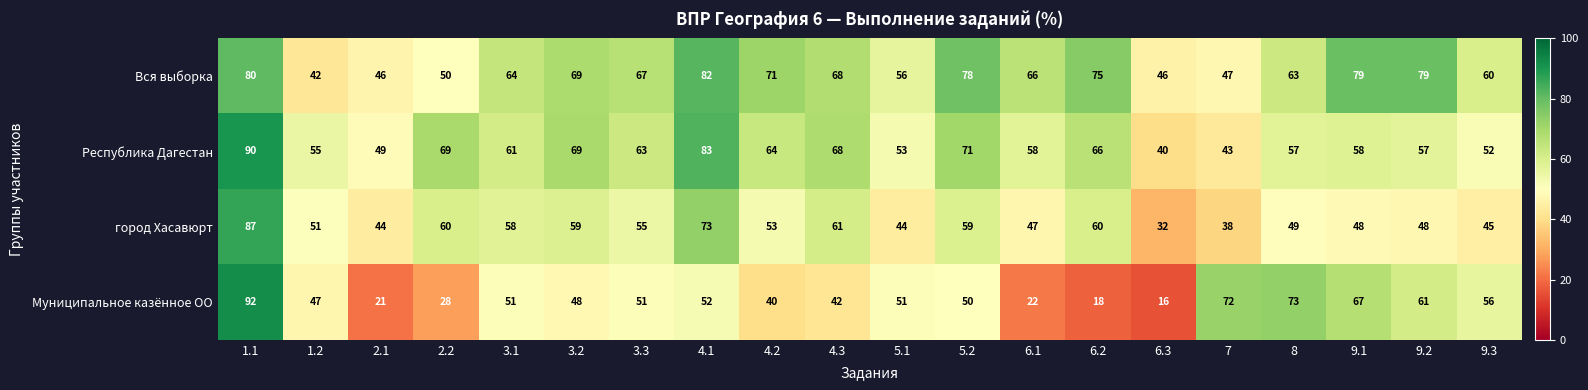

At 7, list the series in order from largest to smallest.

Муниципальное казённое ОО, Вся выборка, Республика Дагестан, город Хасавюрт